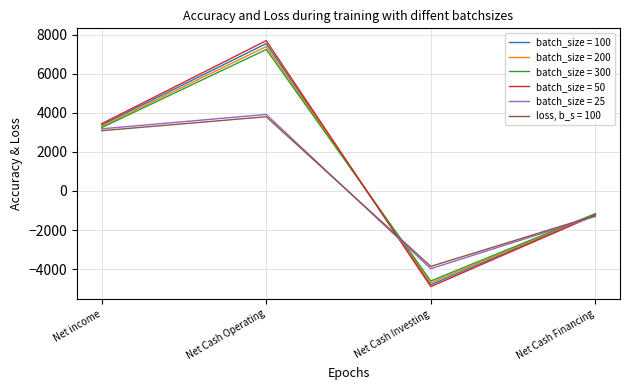

Is the value of batch_size = 100 at Net Cash Operating greater than the value of batch_size = 25 at Net income?

Yes